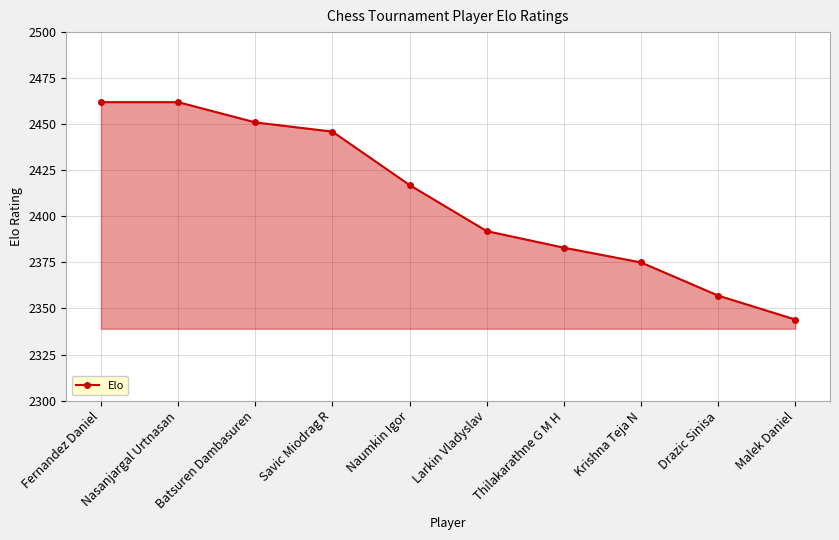

Reading left to right, transcribe all the data shown in this chart.

Fernandez Daniel=2462	Nasanjargal Urtnasan=2462	Batsuren Dambasuren=2451	Savic Miodrag R=2446	Naumkin Igor=2417	Larkin Vladyslav=2392	Thilakarathne G M H=2383	Krishna Teja N=2375	Drazic Sinisa=2357	Malek Daniel=2344